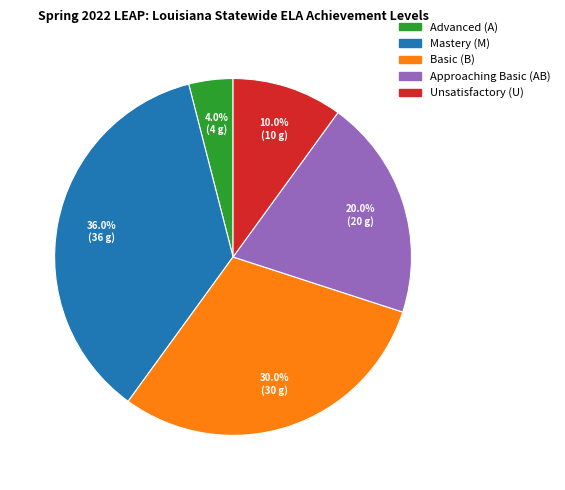

Does any single category account for the majority?

No